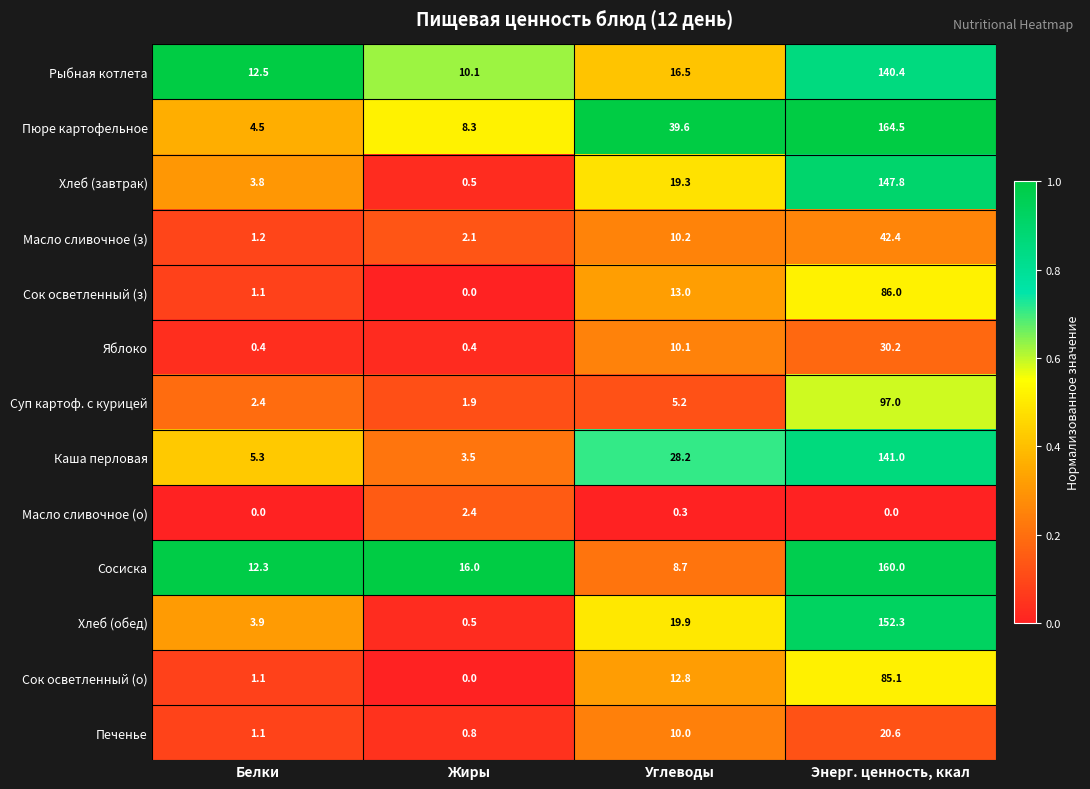

What is the lowest value of the Яблоко series?

0.4